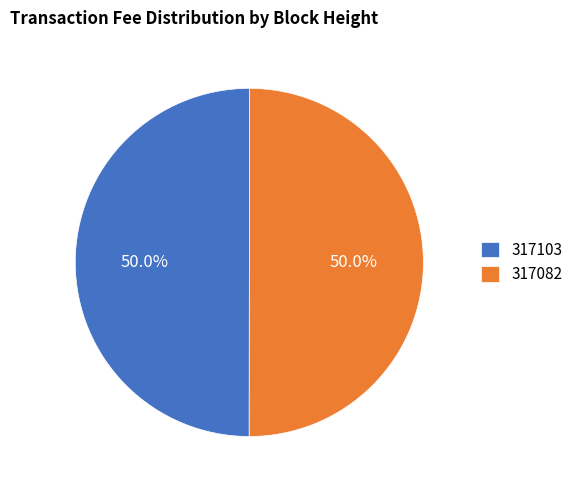

Combined, what portion of the pie is 317082 and 317103?

100.0%